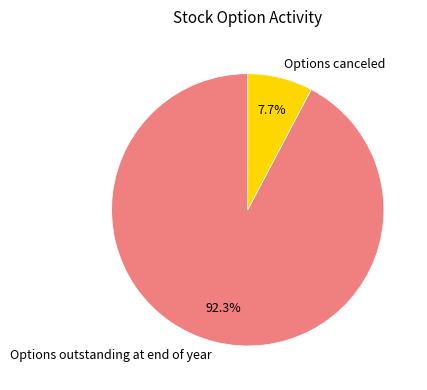

Does Options outstanding at end of year represent more than half of the total?

Yes